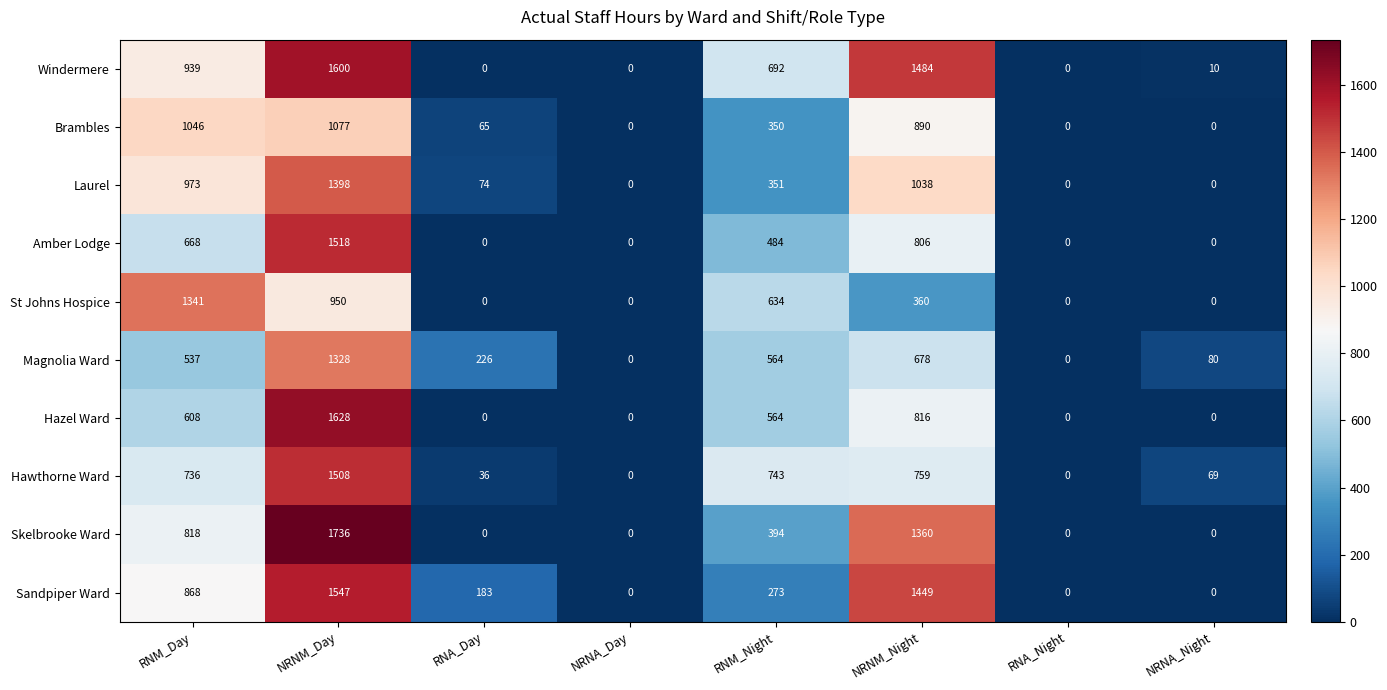

Which series has the largest total across all categories?

Windermere